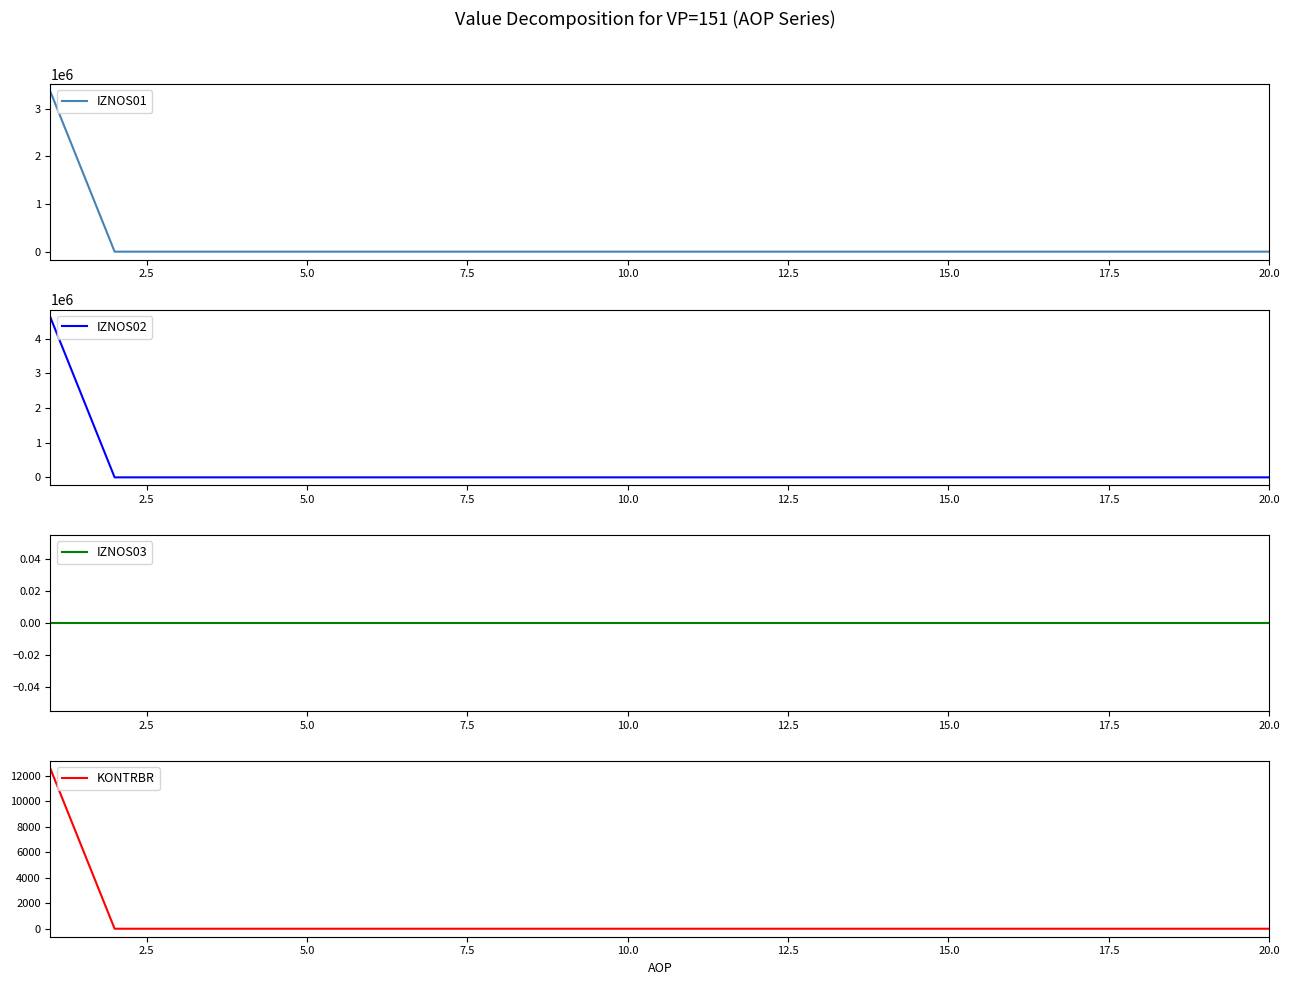

Does the chart display data point markers on the line(s)?

No